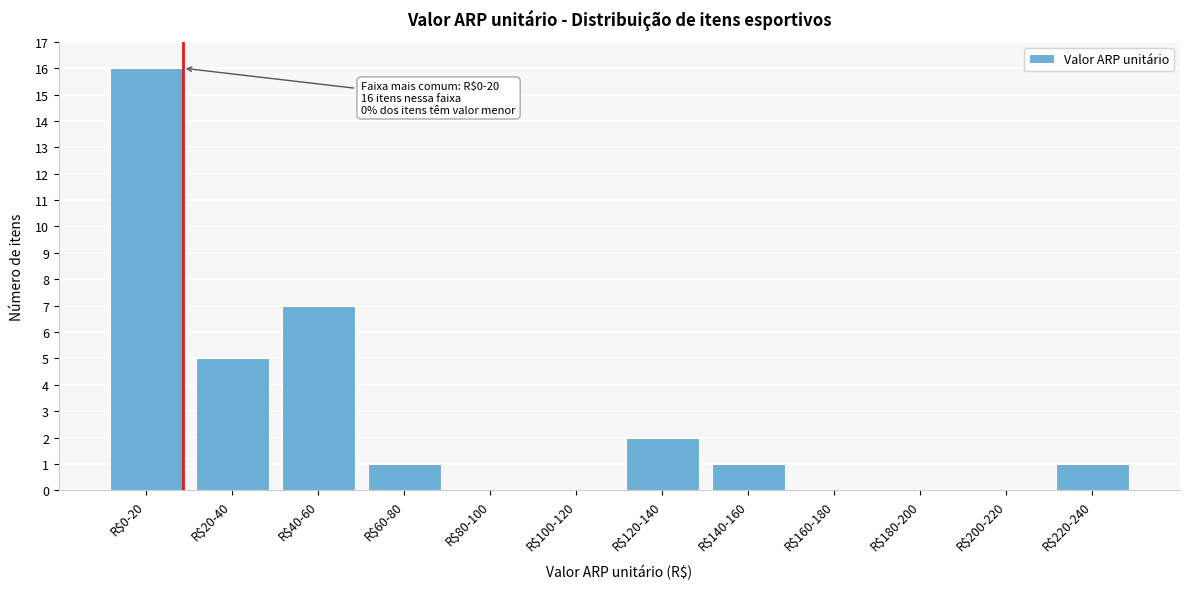

What is the maximum value shown in the chart?

16